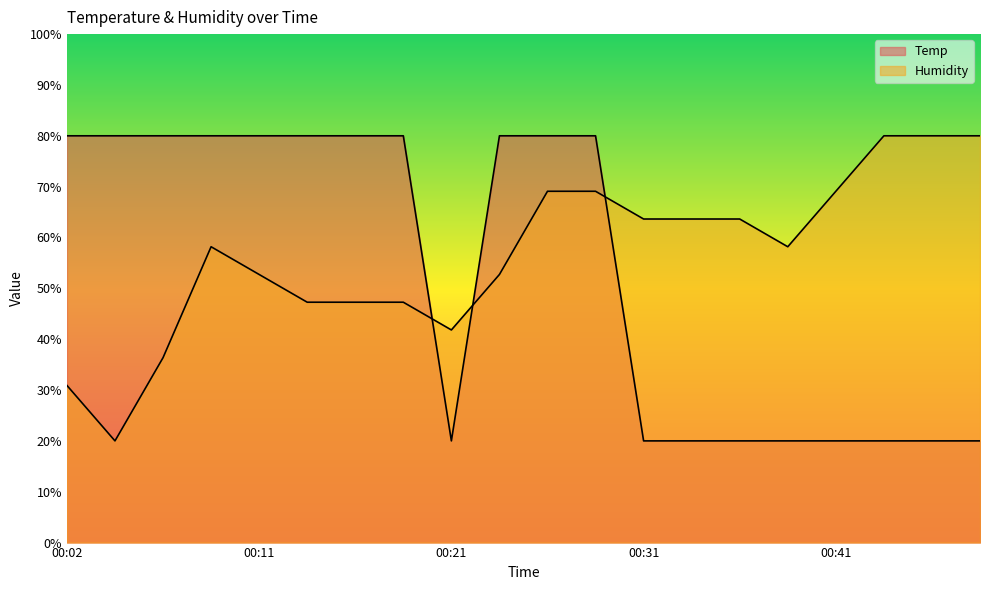

How many times do Humidity and Temp cross each other?

3